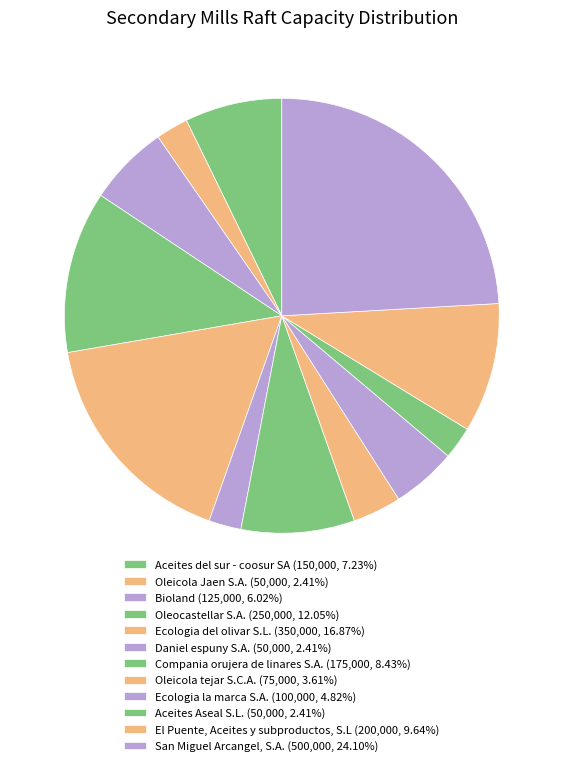

What is the largest slice in the pie chart?

San Miguel Arcangel, S.A.